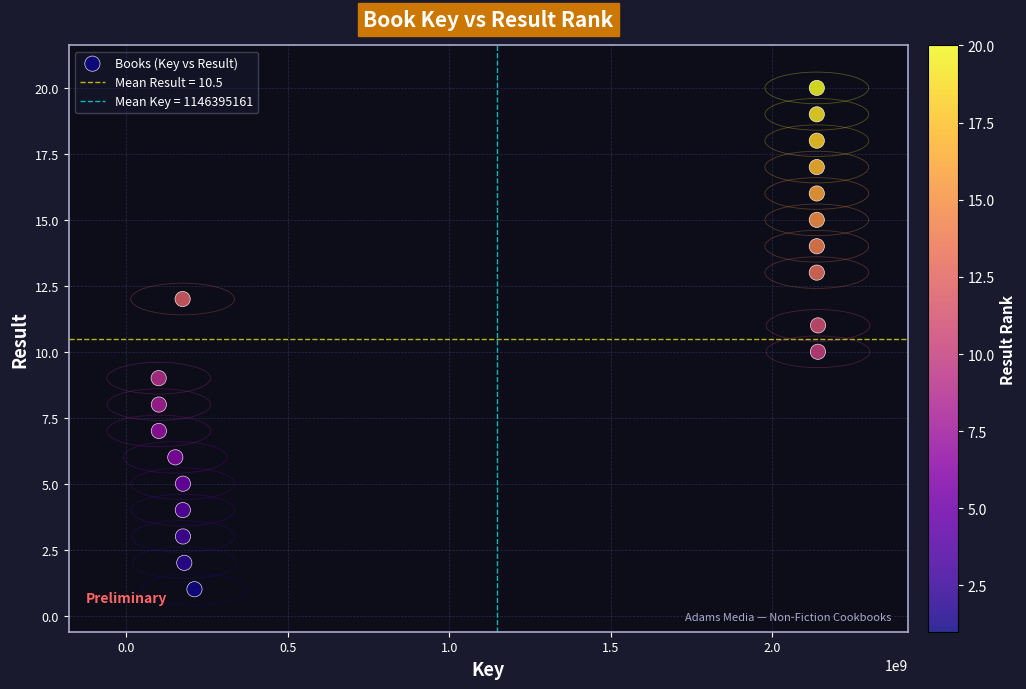

What is the range of X values (max minus min)?

2041280842